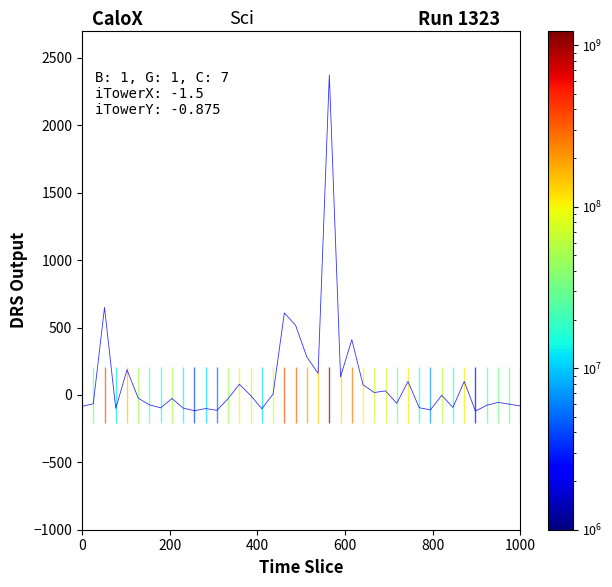

What is the greatest value displayed?

2375.0